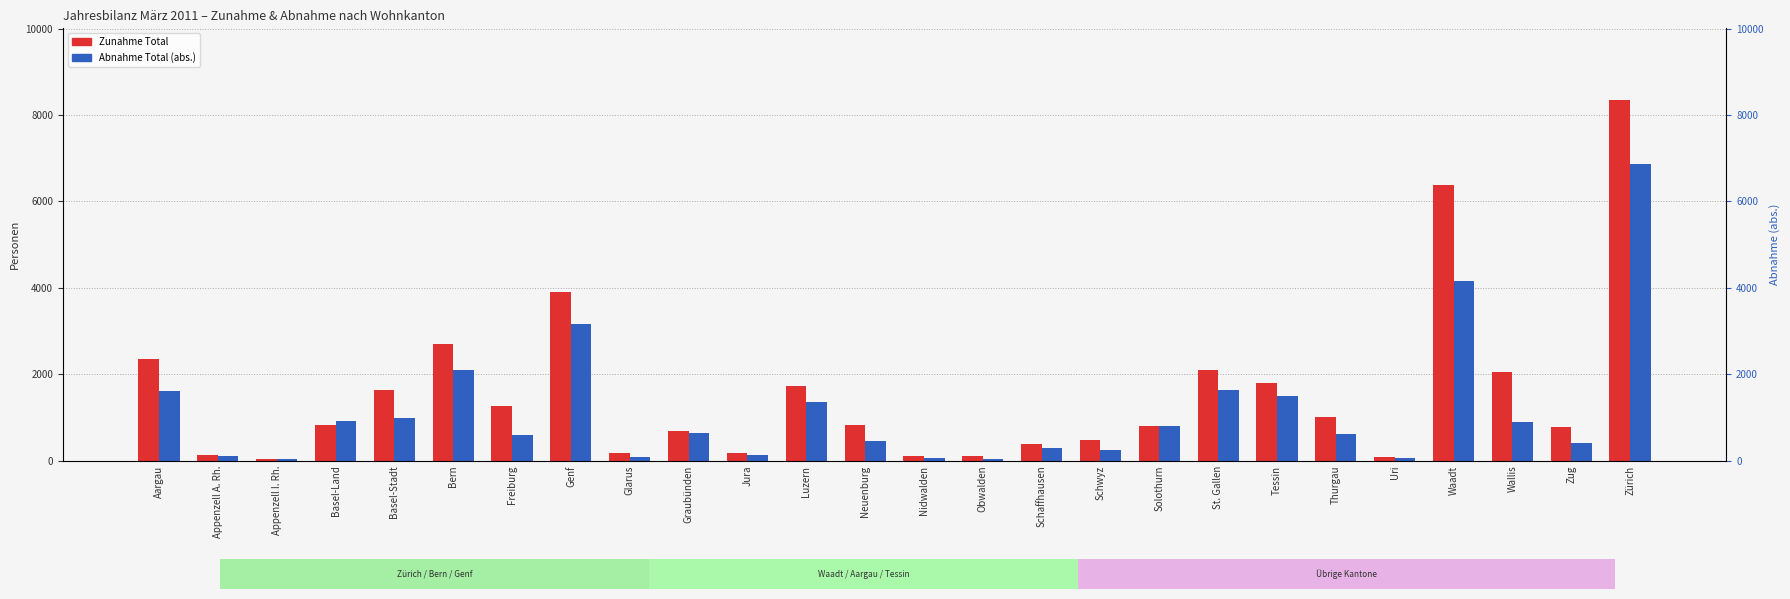

What is the sum of the Abnahme Total values at St. Gallen and Genf?

4792